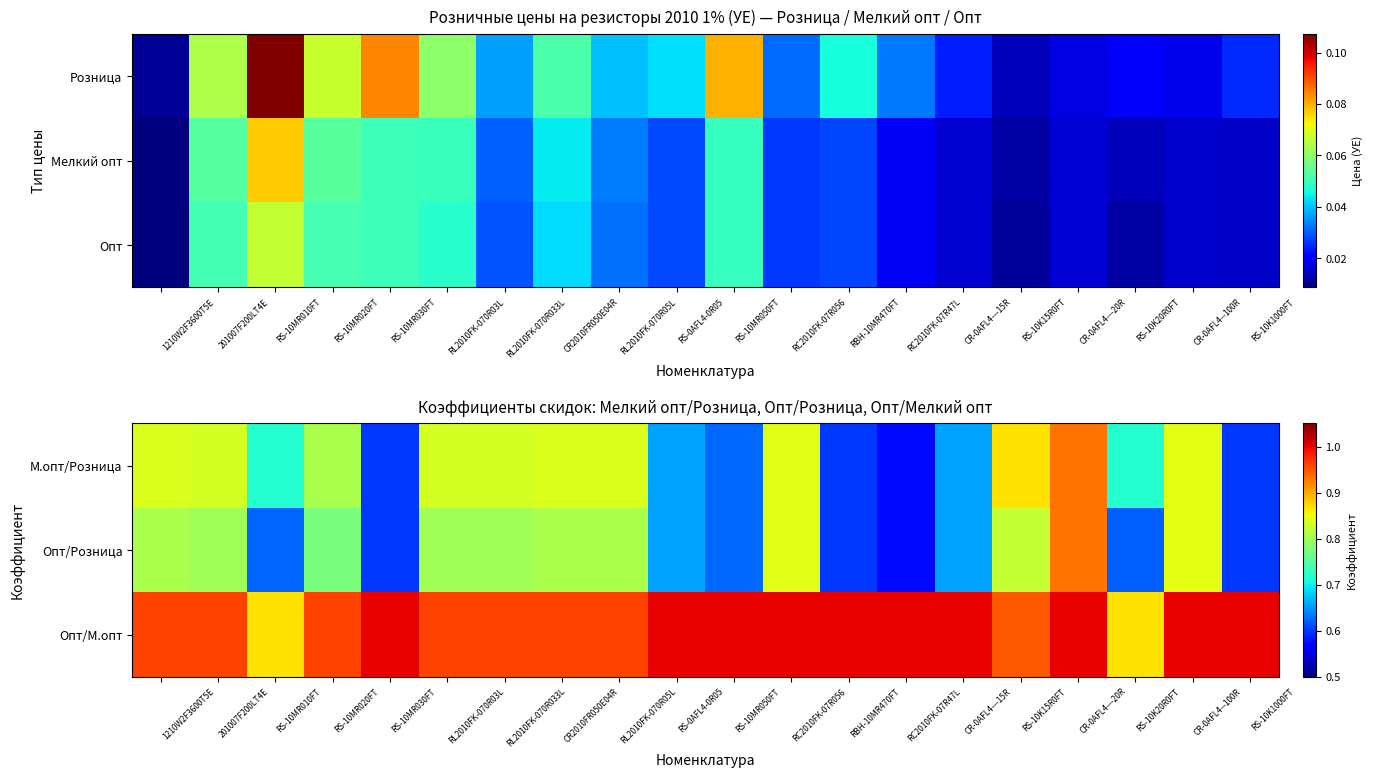

What is the difference between the maximum and minimum values in the М.опт/Розница series?

0.4